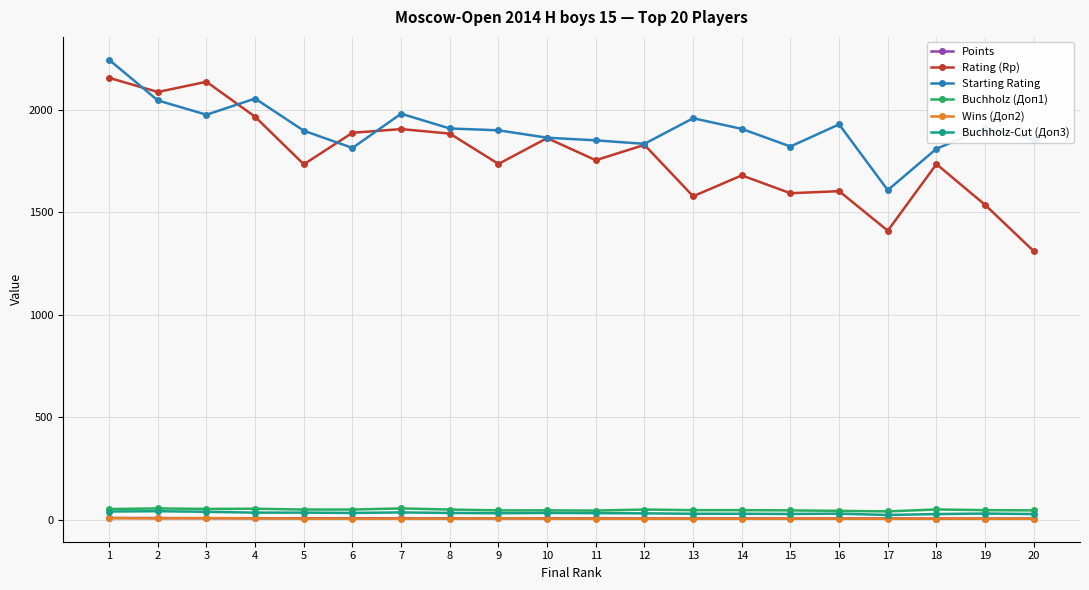

True or false: Buchholz-Cut (Доп3) has more than 2 points higher than both neighbors.

True